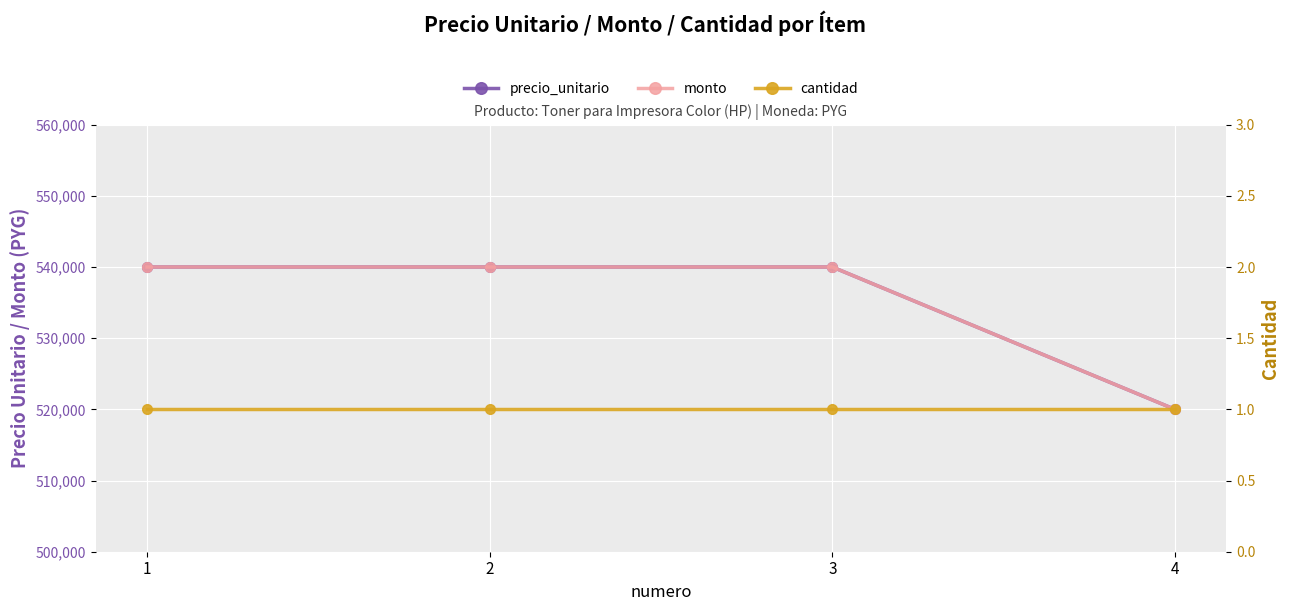

Which label corresponds to the largest value in the chart?

1